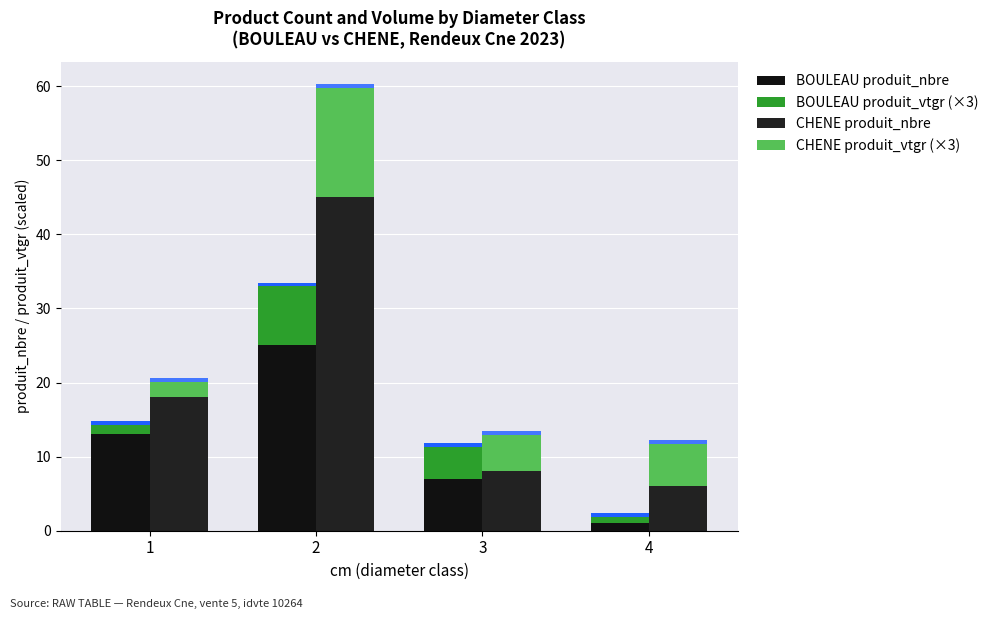

Reading left to right, extract all data points from this chart.

BOULEAU produit_nbre: 1=13.0	2=25.0	3=7.0	4=1.0
BOULEAU produit_vtgr (×3): 1=1.3	2=8.0	3=4.3	4=0.9
CHENE produit_nbre: 1=18.0	2=45.0	3=8.0	4=6.0
CHENE produit_vtgr (×3): 1=2.1	2=14.8	3=4.9	4=5.8